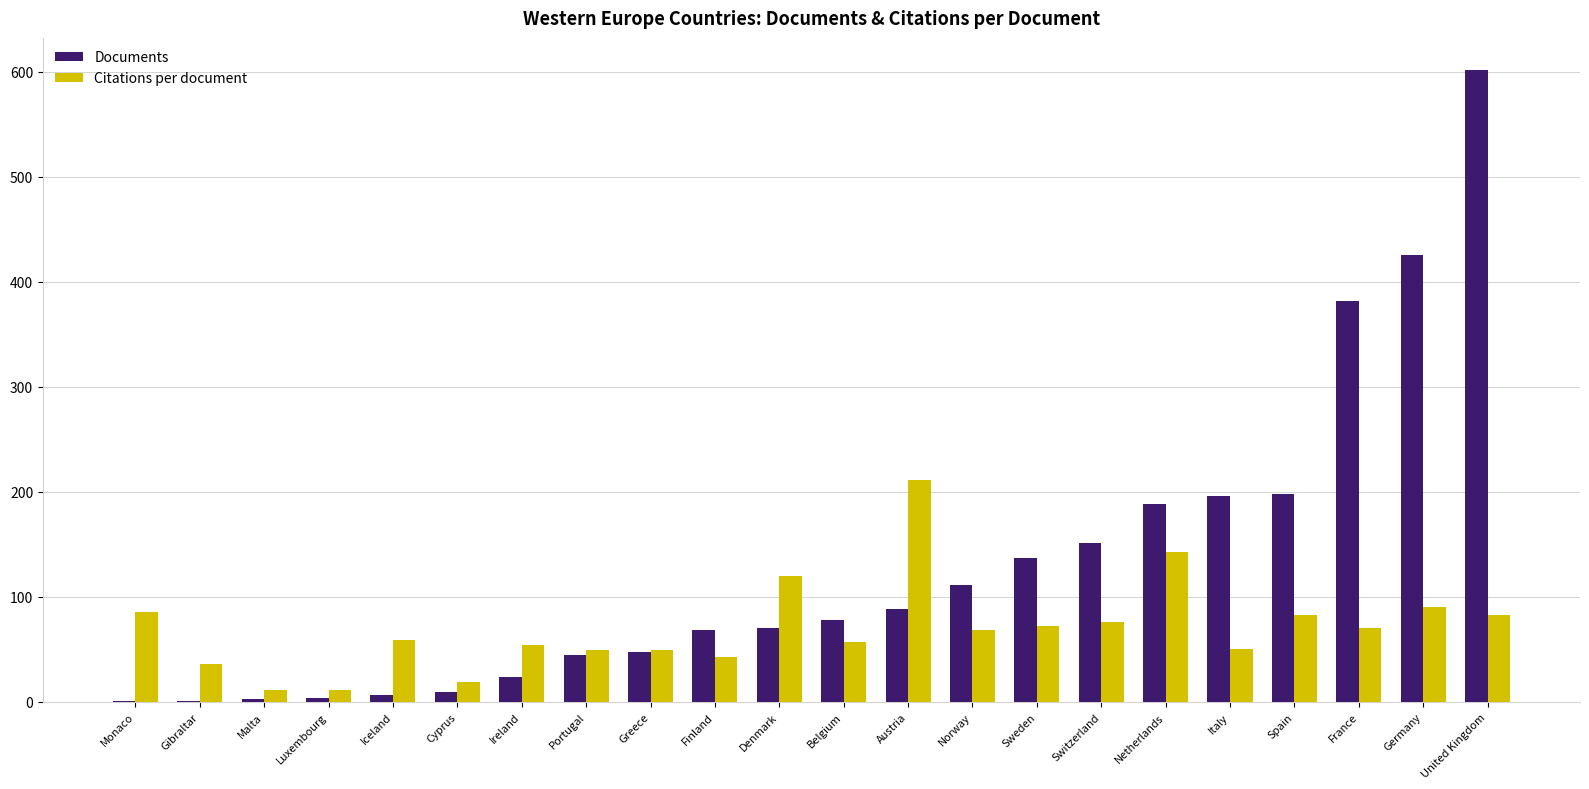

Count the number of categories in the chart.

22